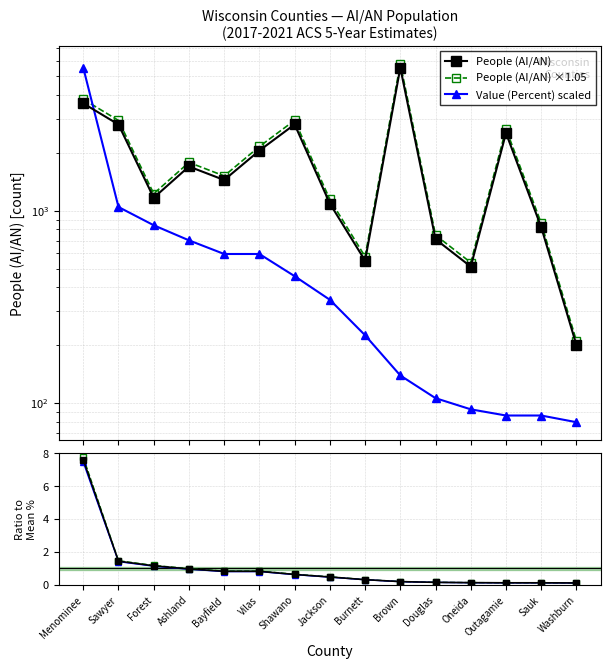

Which category has the highest value in the percent alt series?

Menominee